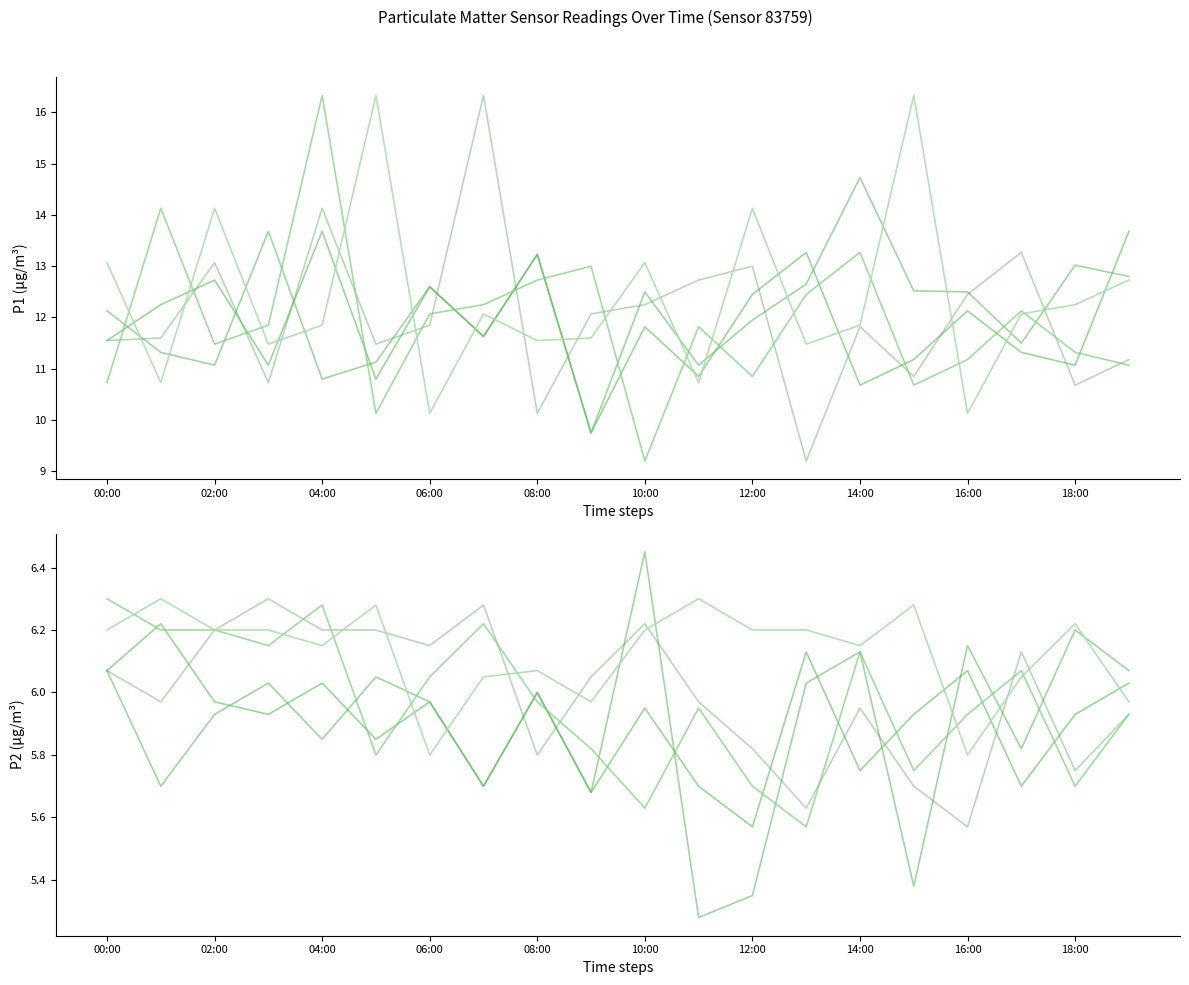

Does the chart have visible grid lines?

No